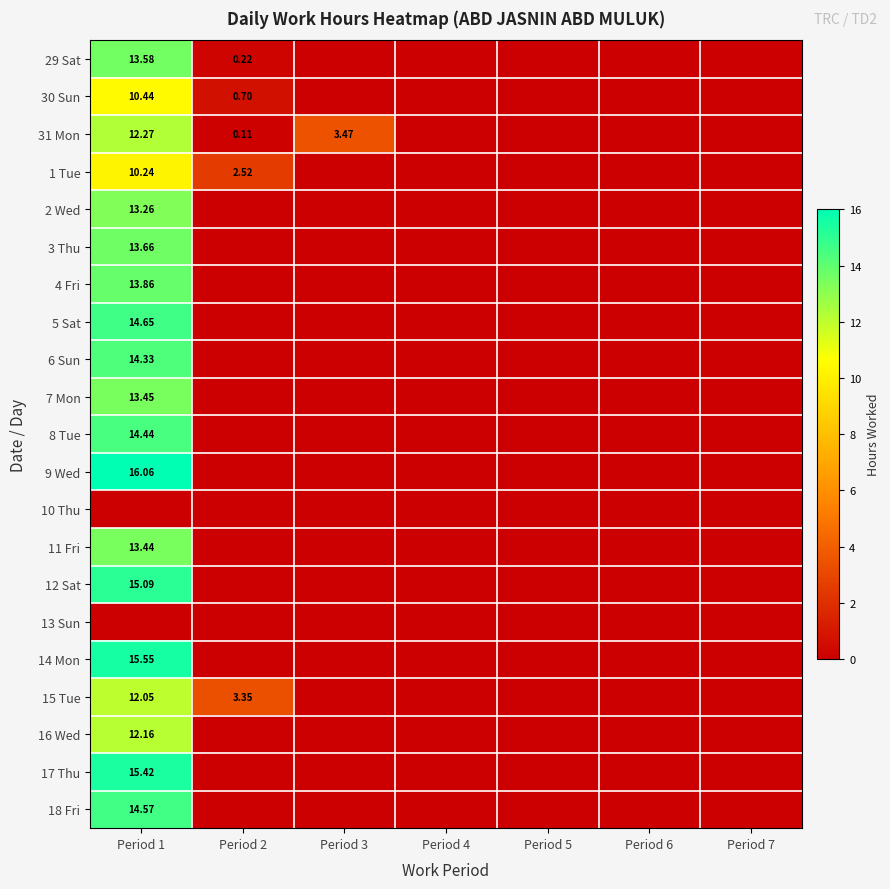

At how many categories does at least one series exceed 6?

1